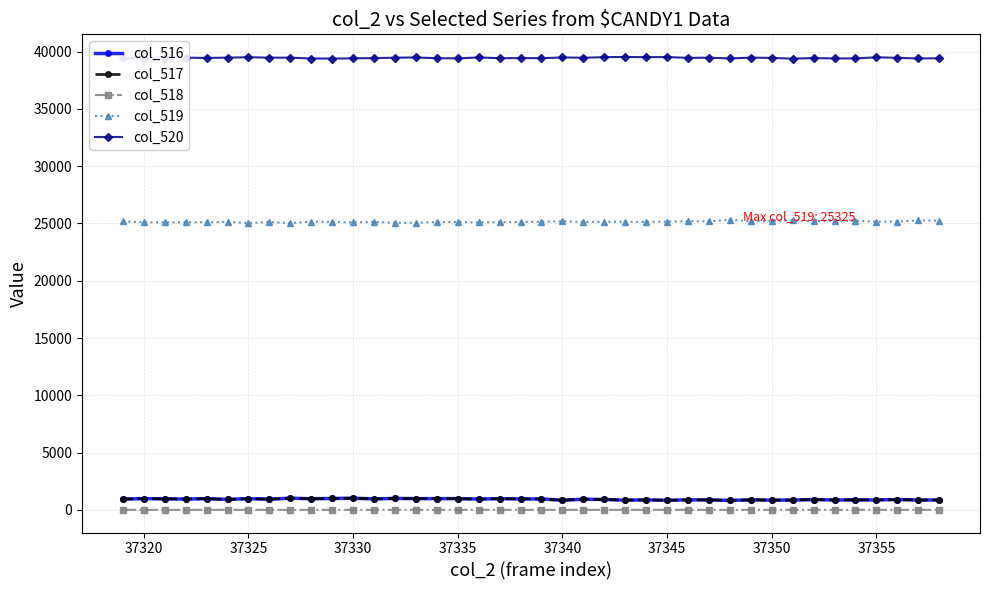

What is the value of the col_516 point at the 33rd from the left?

856